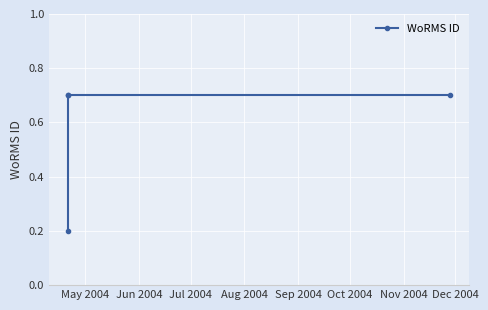

True or false: the data shows 0.7 at Jun 2004.

True